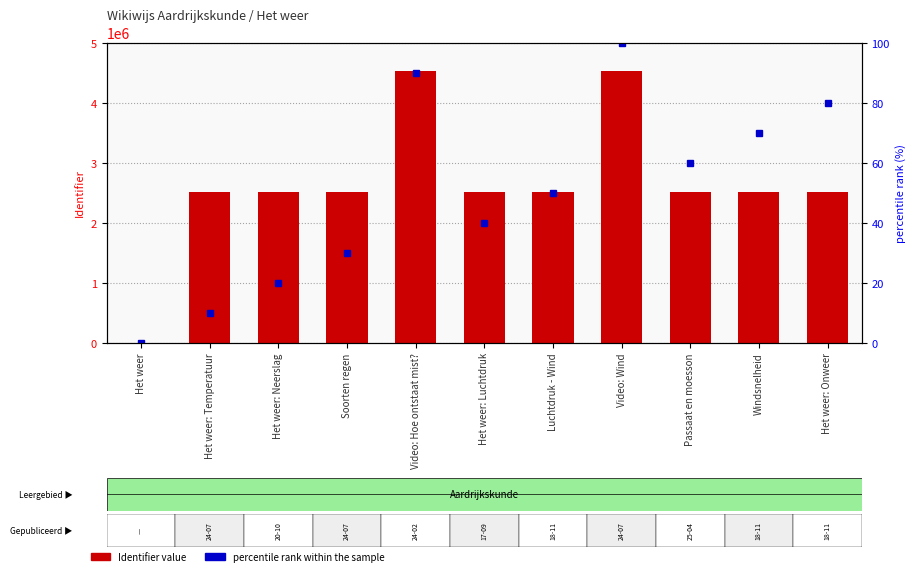

At which label is percentile rank within the sample closest to 50?

Luchtdruk - Wind